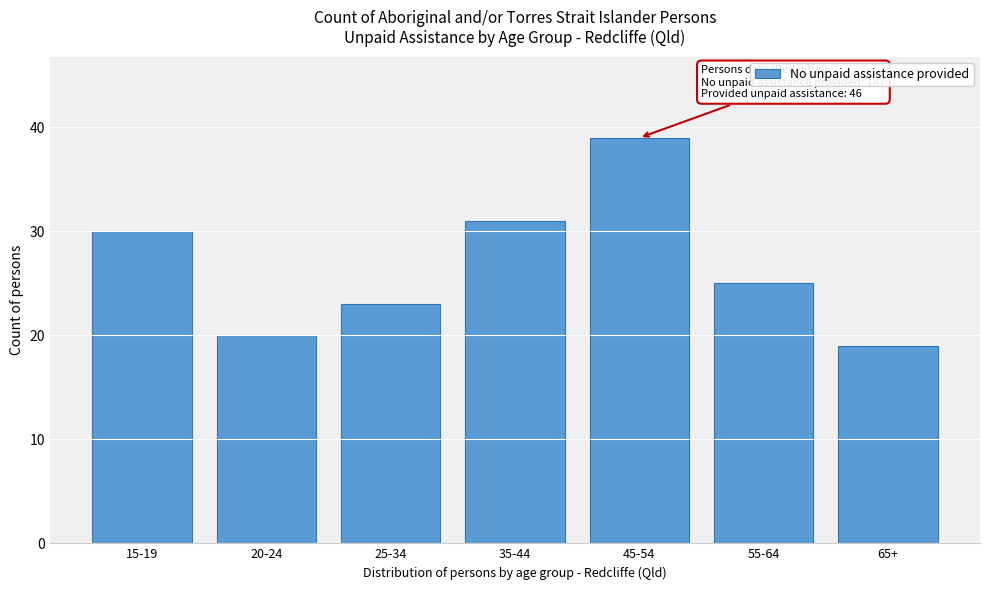

Reading right to left, what are all the values shown in this chart?

65+=19	55-64=25	45-54=39	35-44=31	25-34=23	20-24=20	15-19=30